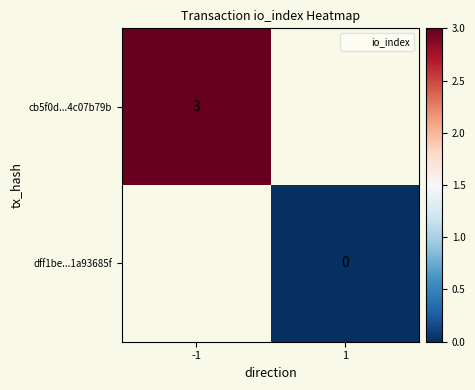

Is the value of cb5f0d...4c07b79b at -1 greater than the value of dff1be...1a93685f at 1?

Yes